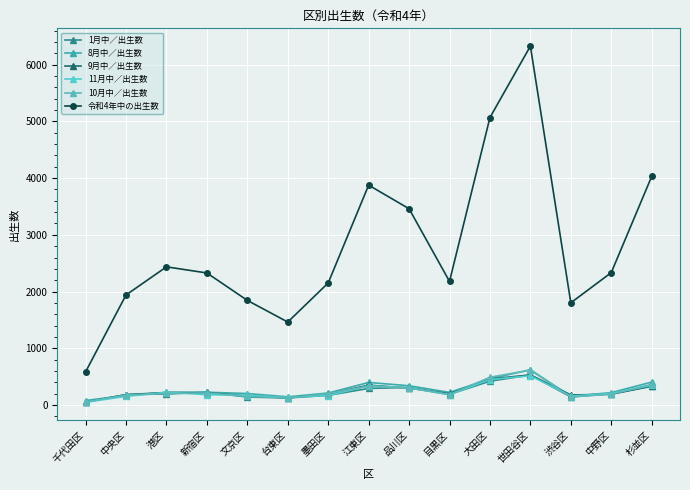

What is the difference between the second highest and minimum values in the 8月中／出生数 series?

381